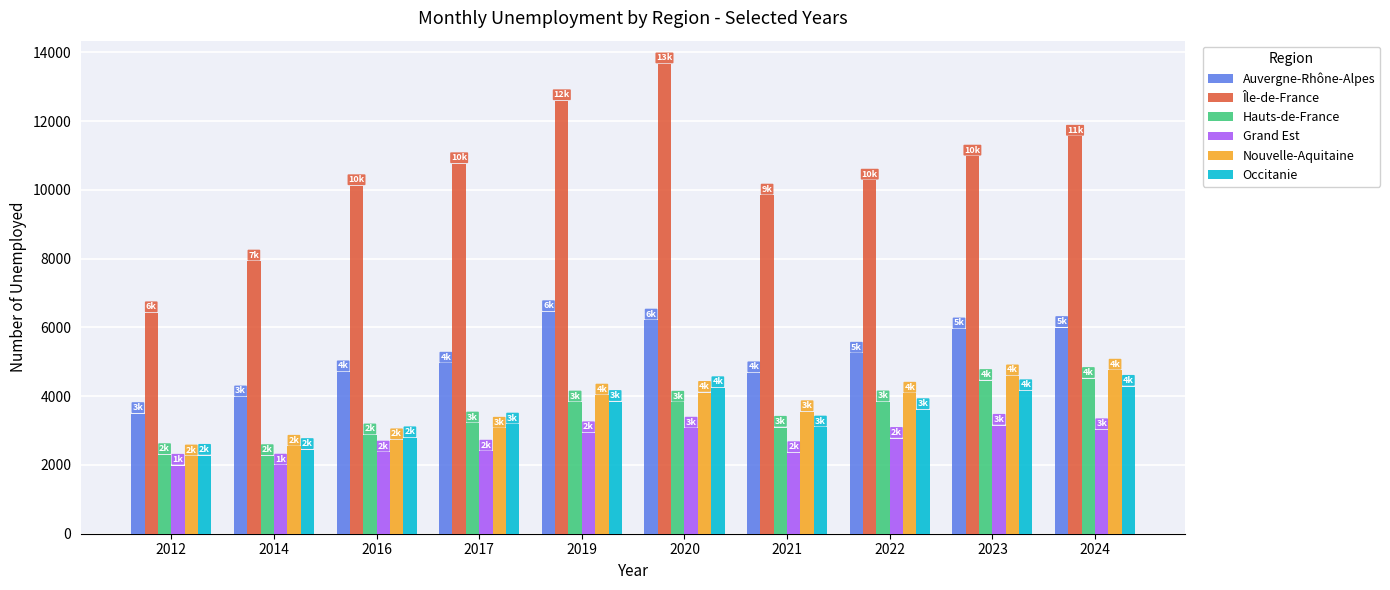

What is the maximum value for Occitanie?

4280